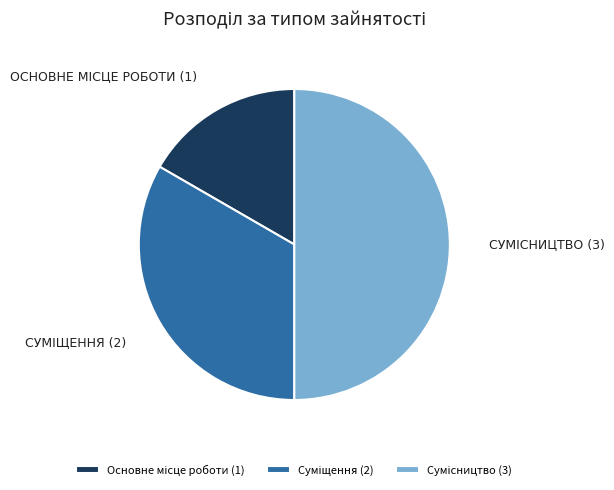

Which category has the biggest portion of the pie?

Сумісництво